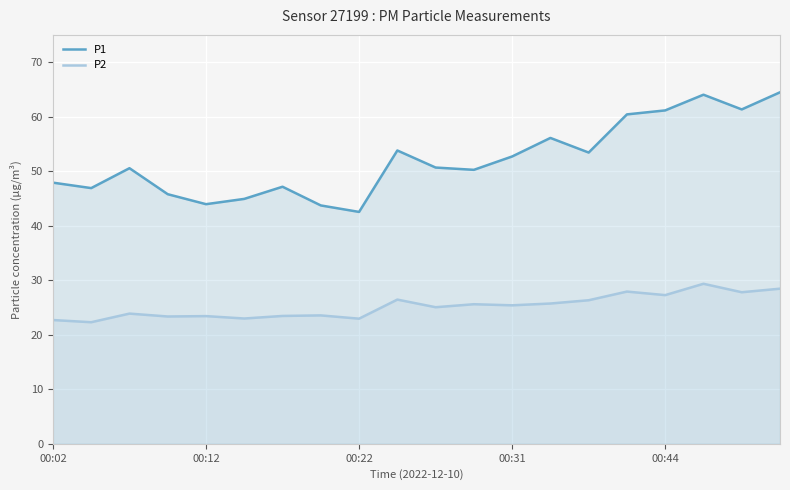

Reading right to left, transcribe all the data shown in this chart.

P1: 64.5	61.3	64.0	61.1	60.4	53.4	56.1	52.7	50.2	50.7	53.8	42.5	43.7	47.1	44.9	44.0	45.8	50.5	46.9	47.9
P2: 28.4	27.8	29.4	27.3	27.9	26.3	25.7	25.4	25.6	25.1	26.4	22.9	23.6	23.4	23.0	23.4	23.4	23.9	22.3	22.7